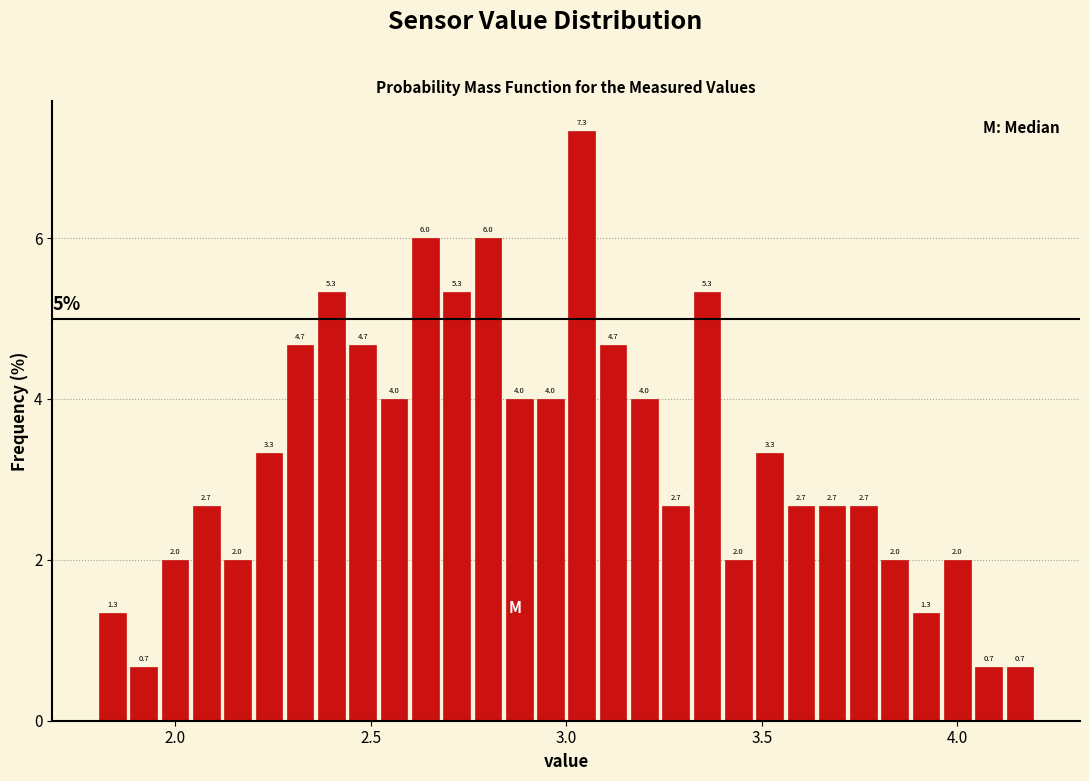

Around what value on the x-axis is the tallest bar? Give the approximate position of its centre, as read against the axis.

3.05